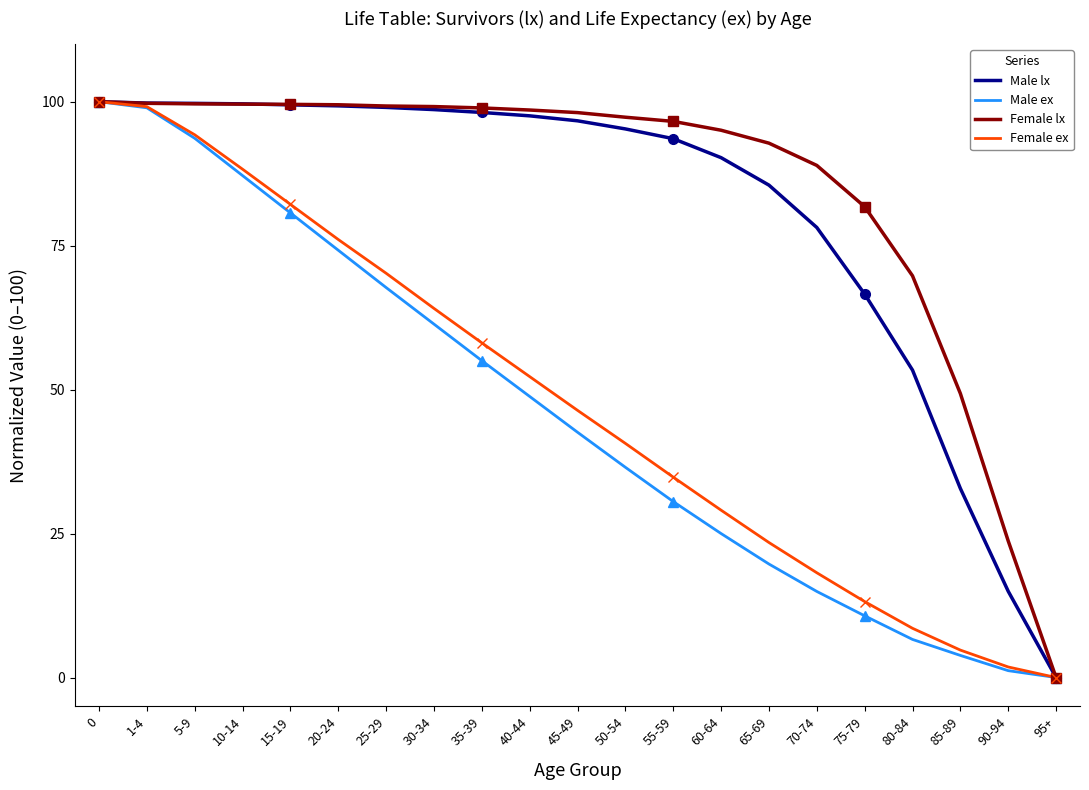

What is the difference between the Female lx values at 1-4 and 90-94?

76.0